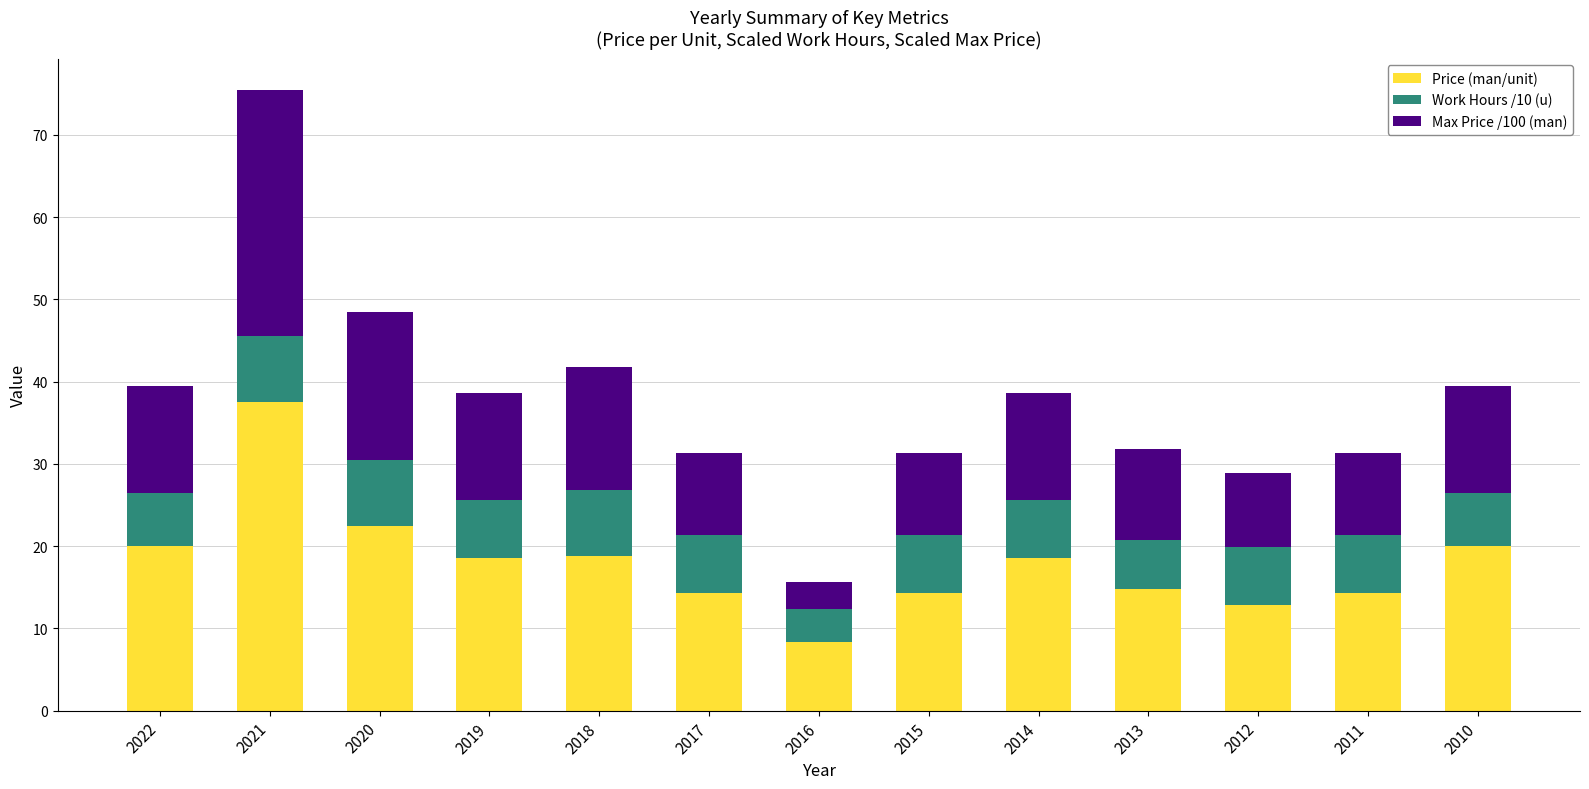

What is the highest value of the Price (man/unit) series?

37.5